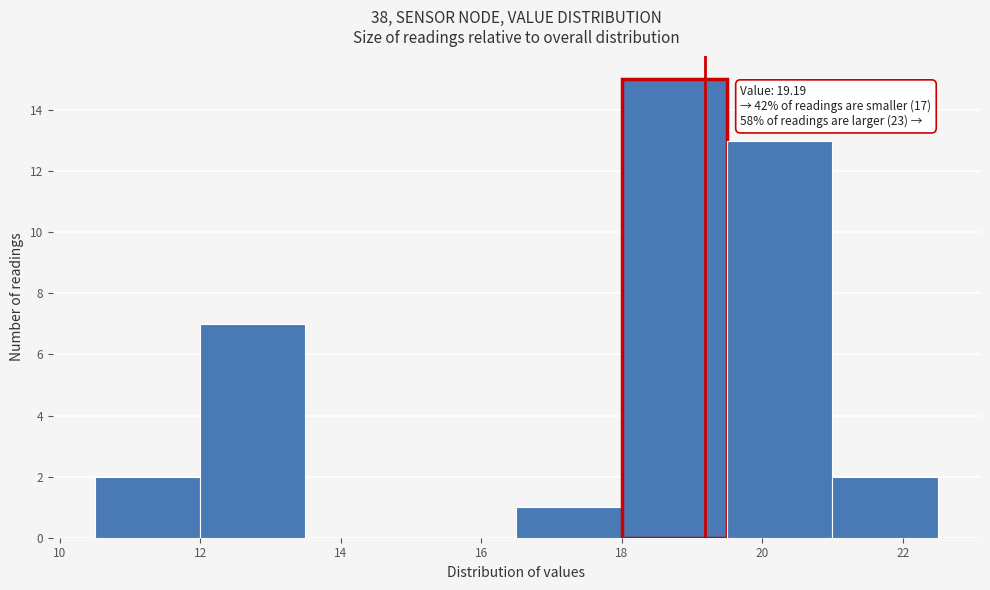

Which range on the x-axis has the tallest bar?

18.0 to 19.5